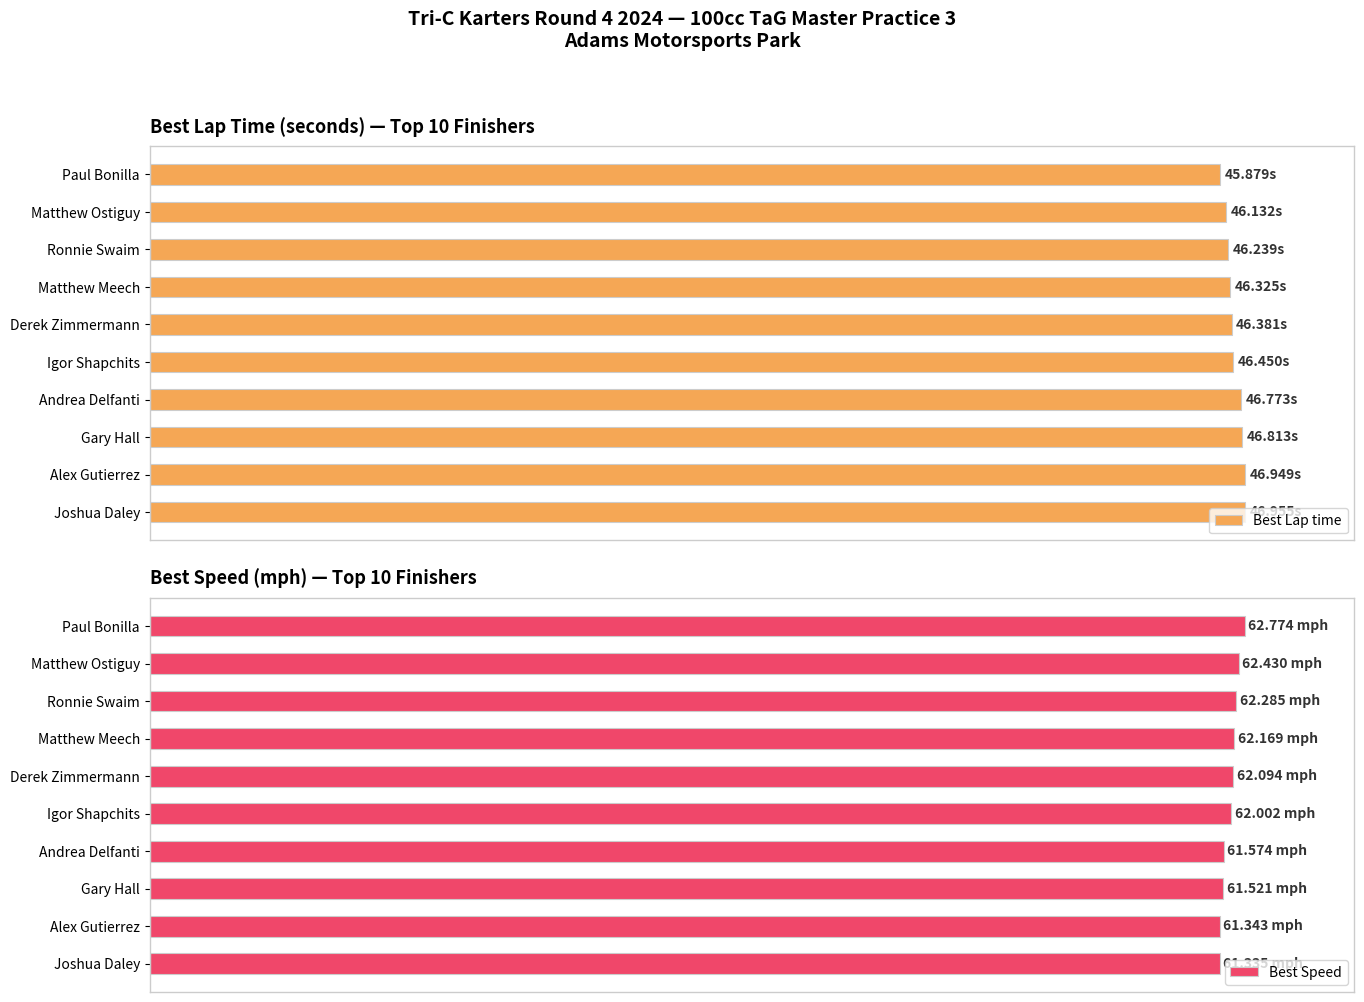

Which series has the largest total across all categories?

Best Speed